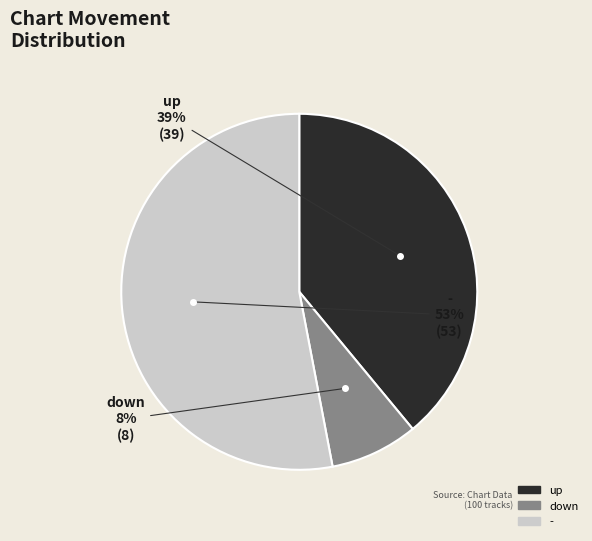

To the nearest percent, what portion does down represent?

8%